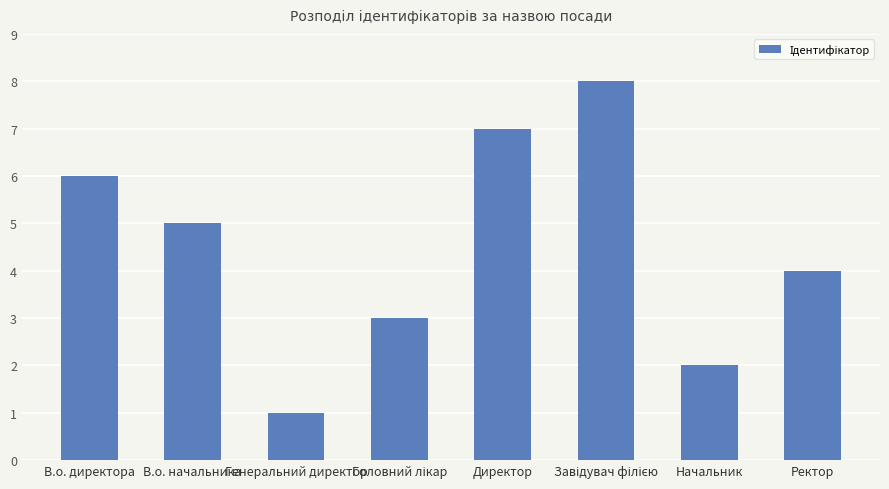

Reading left to right, transcribe all the data shown in this chart.

6	5	1	3	7	8	2	4